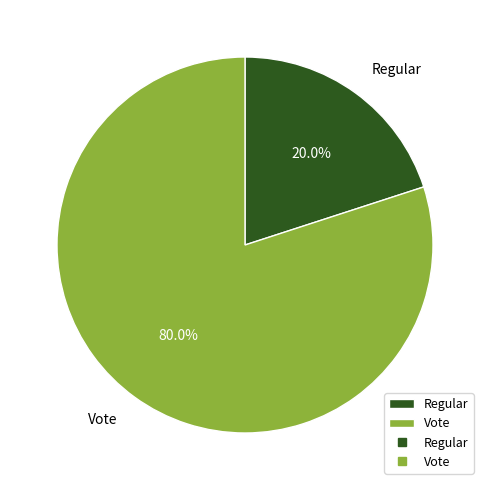

To the nearest percent, what percentage of the pie is Vote?

80%